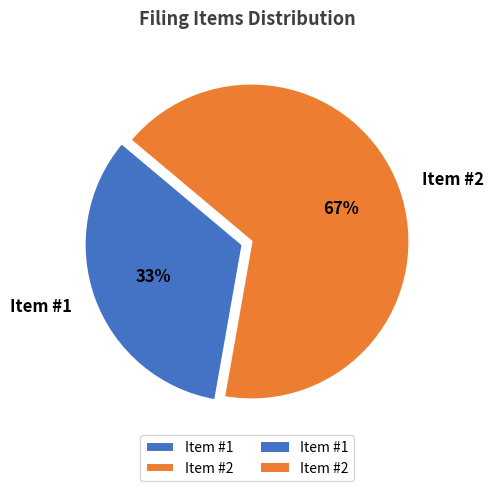

Which slice represents more than half of the pie?

Item #2